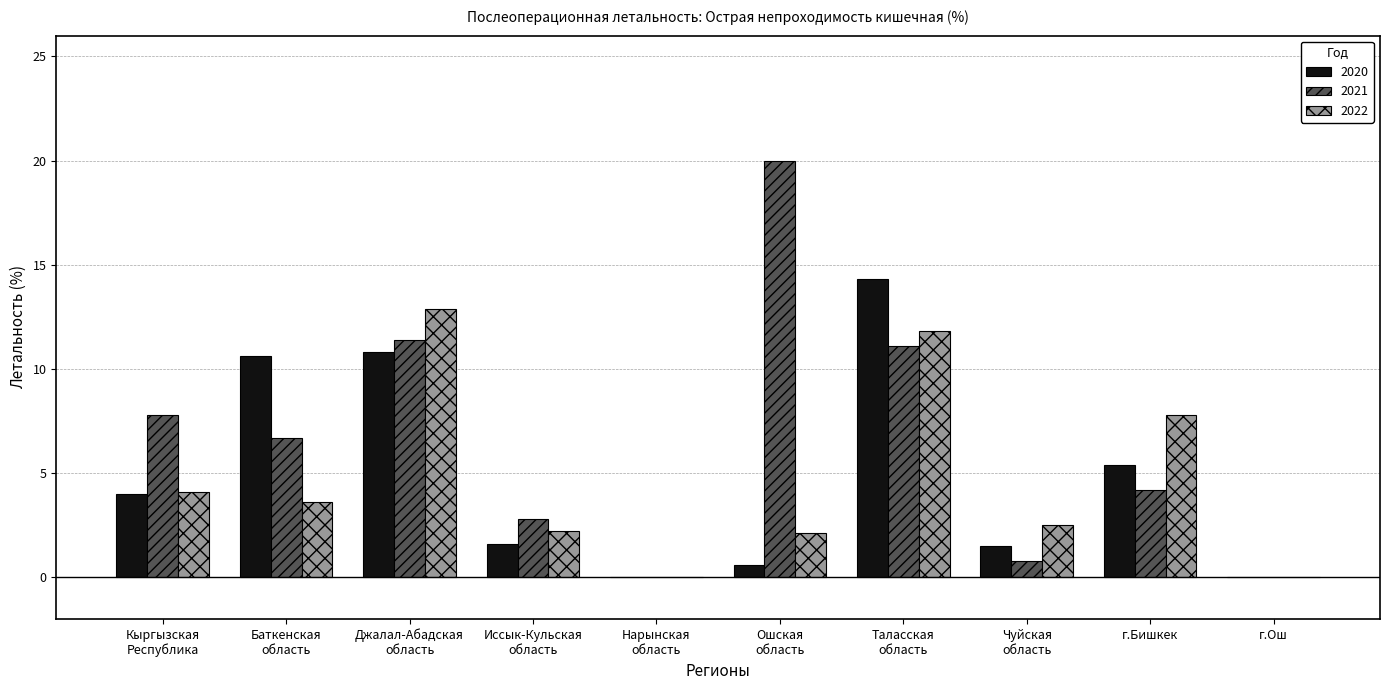

At which category is the sum across all series the highest?

Таласская
область